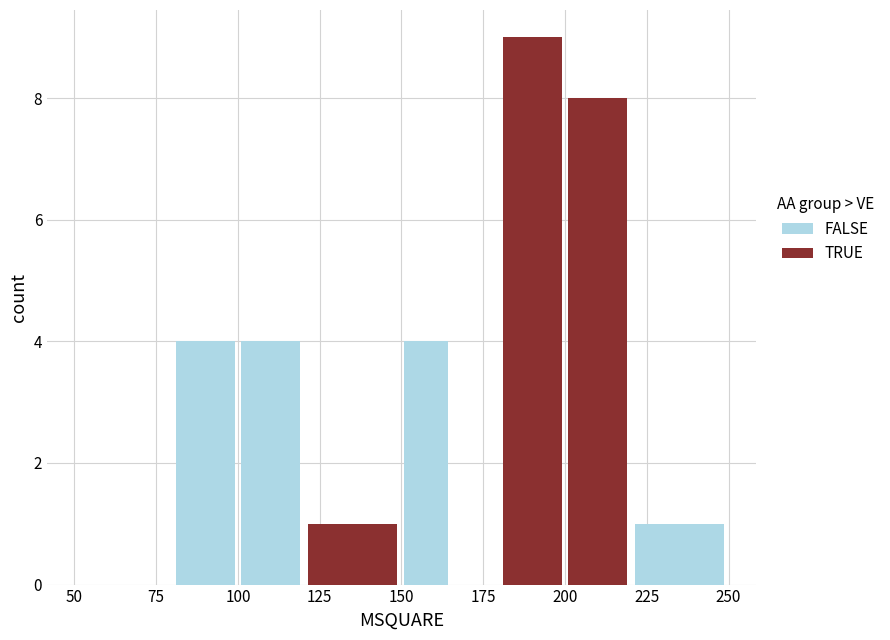

What is the difference between the maximum and second lowest values in the FALSE series?

4